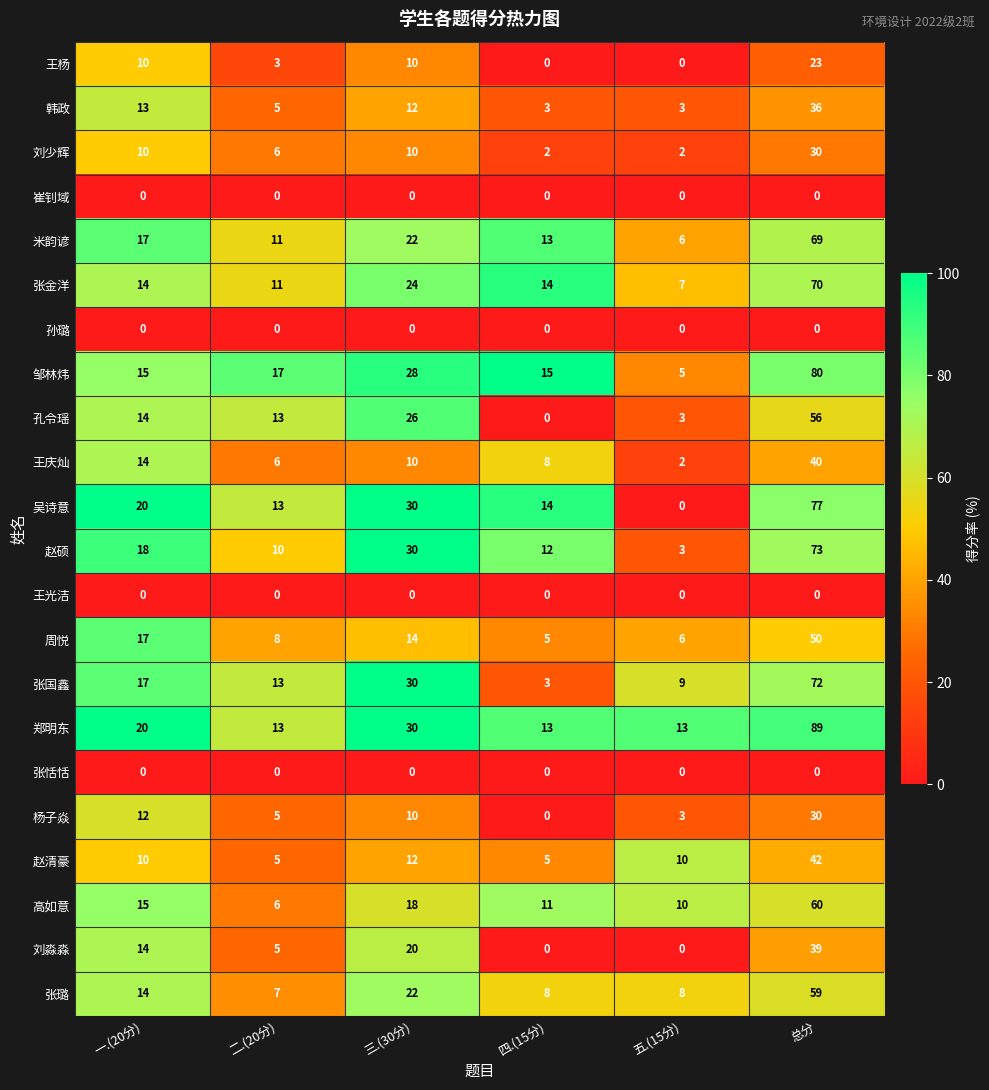

What is the maximum value shown in the chart?

89